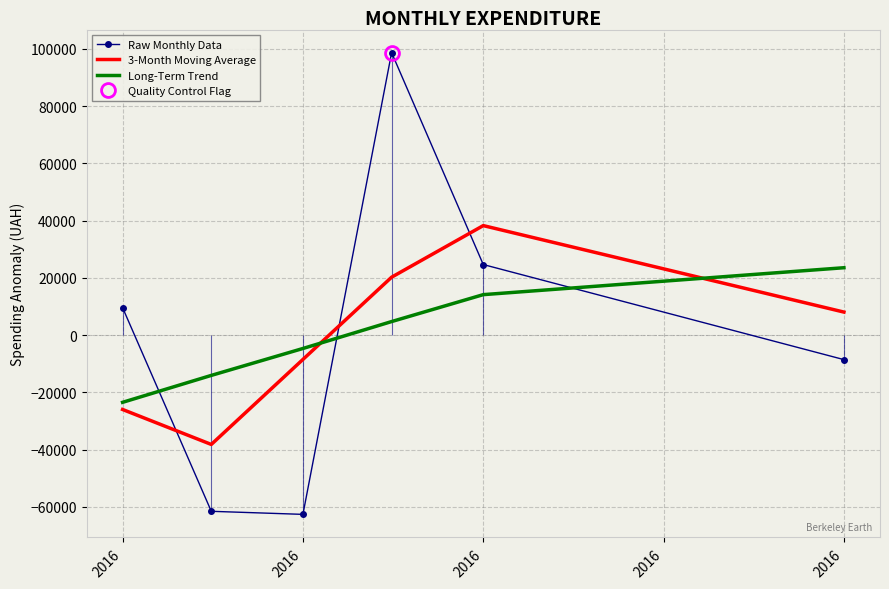

Between 2016 and 2016, which is larger?

2016